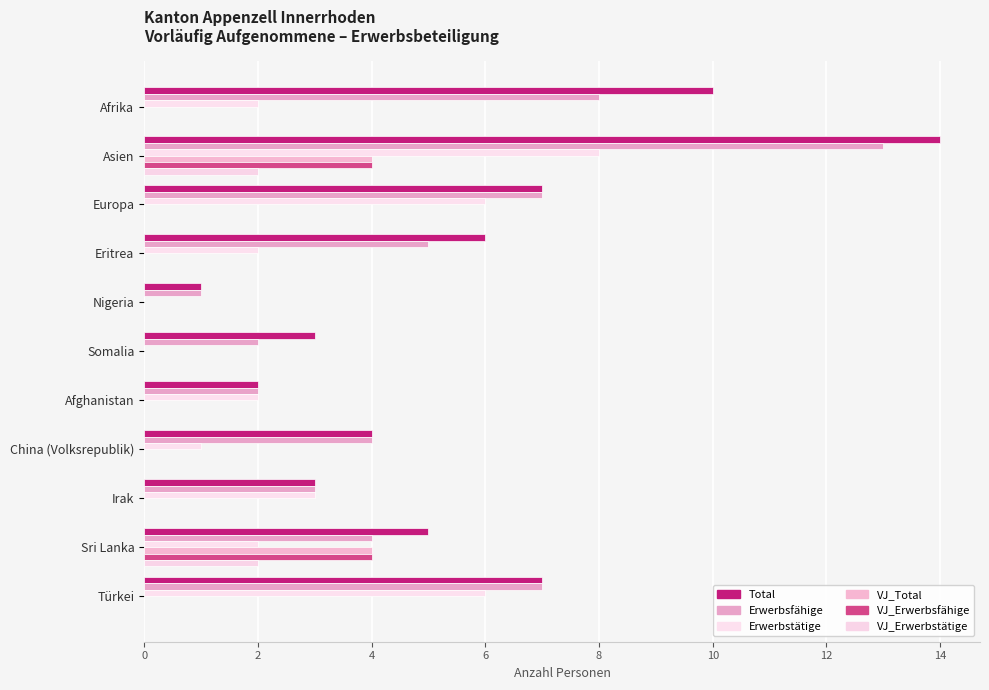

At how many categories does at least one series exceed 13?

1